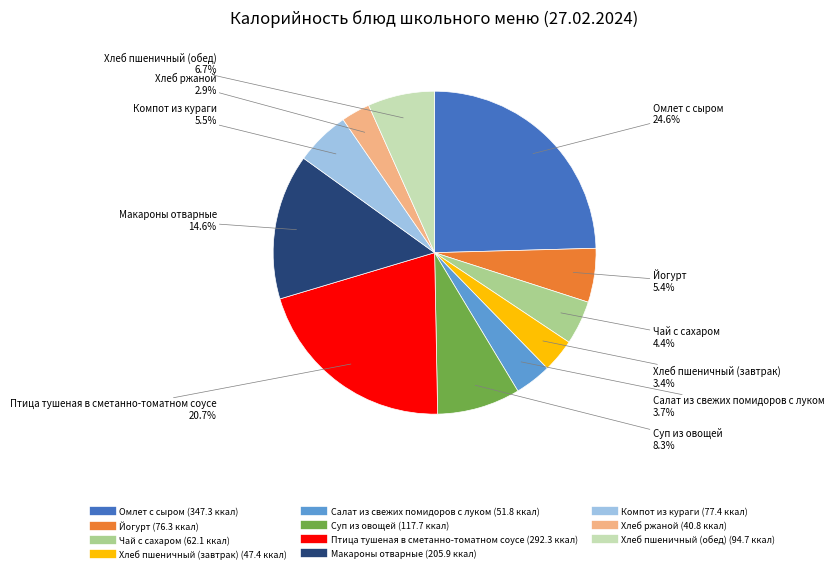

Count the number of slices in the pie.

11